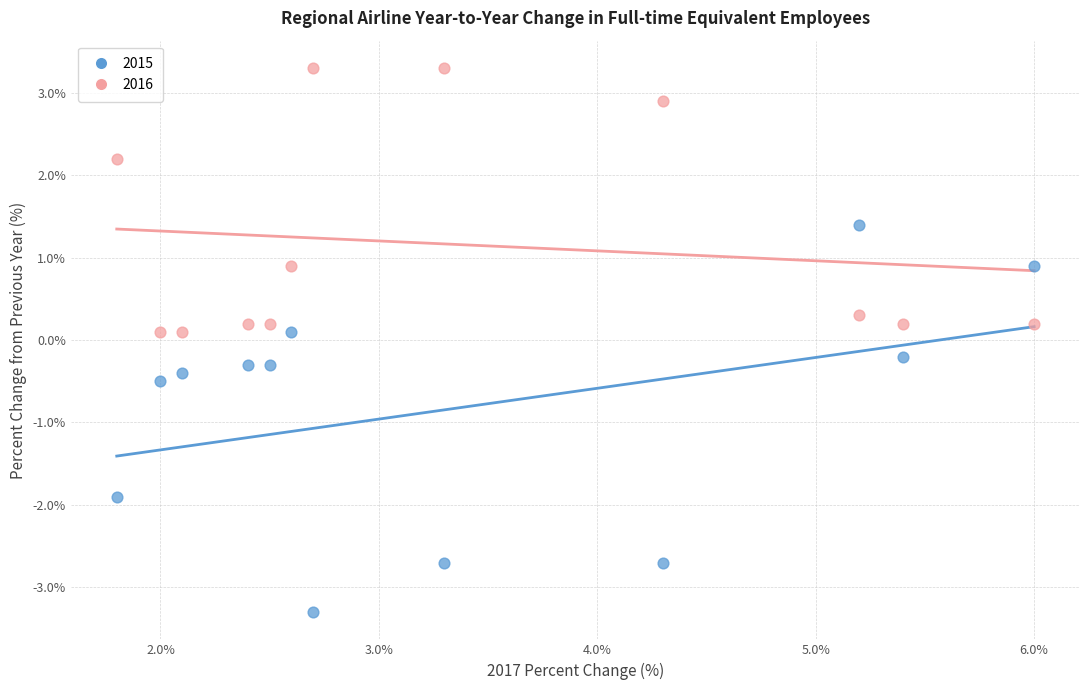

Across all data points, what is the range of X values (max minus min)?

4.2